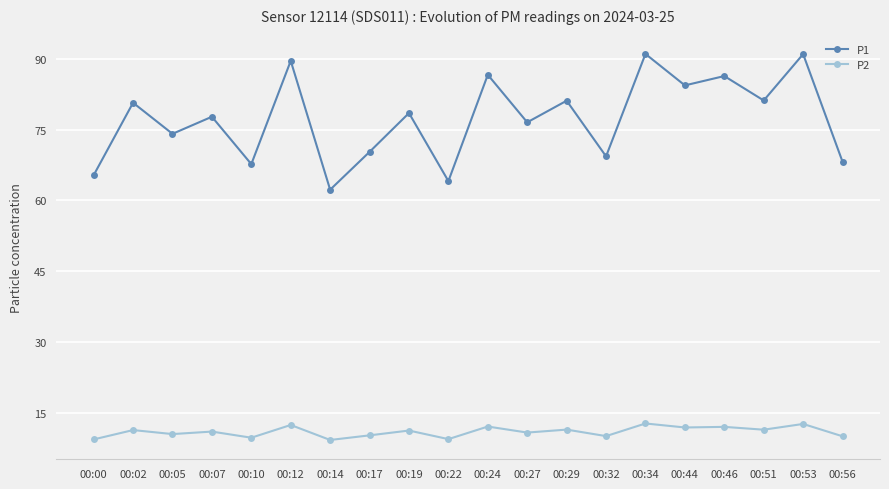

True or false: P2 and P1 intersect in this chart.

False